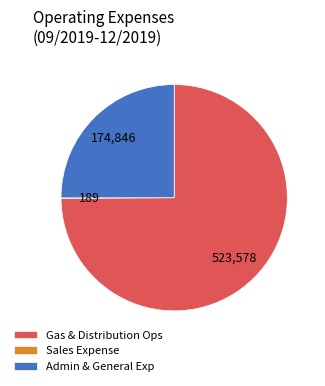

The Gas & Distribution Ops slice represents 66% of the pie. True or false?

False